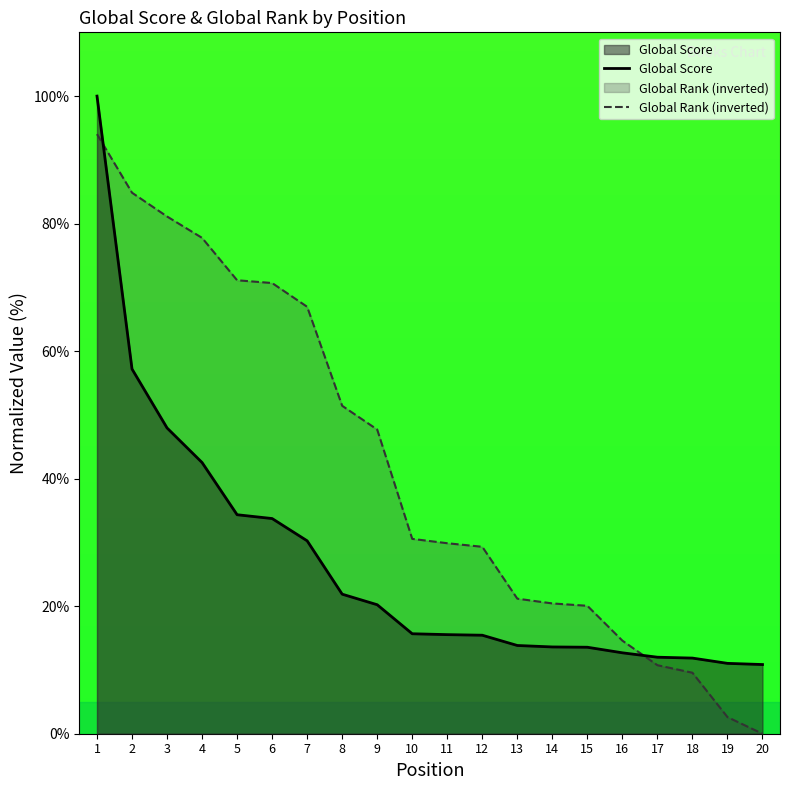

How many lines are shown in the chart?

2